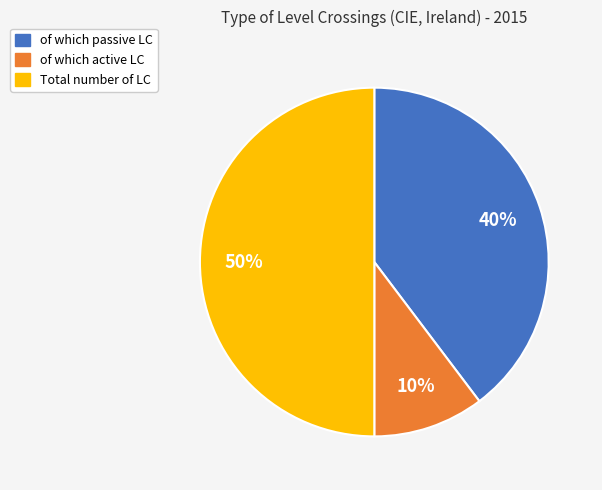

To the nearest percent, what percentage of the pie is of which active LC?

10%